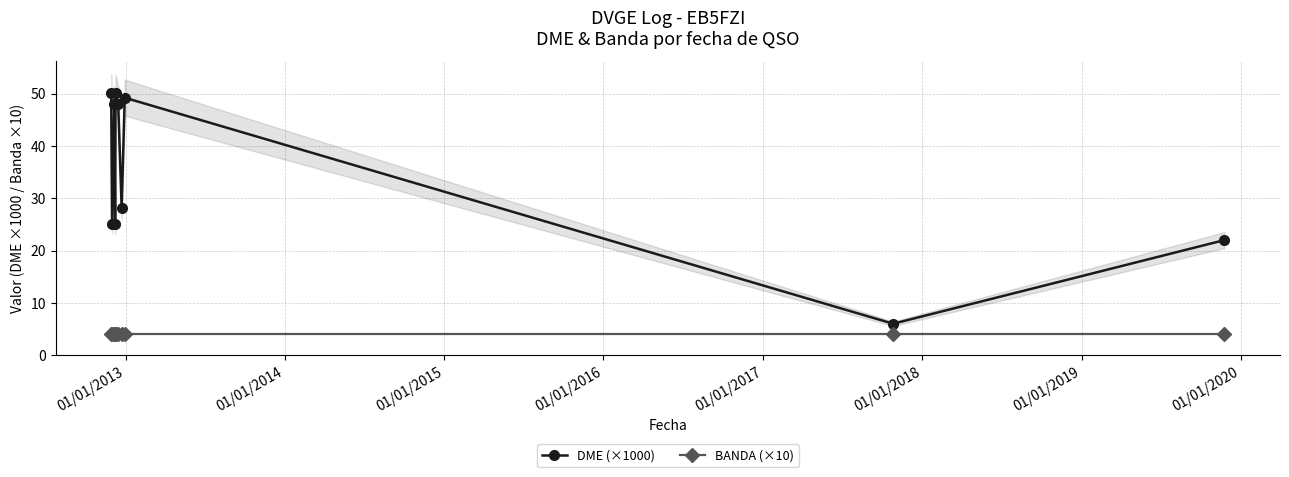

True or false: BANDA (×10) and DME (×1000) intersect in this chart.

False